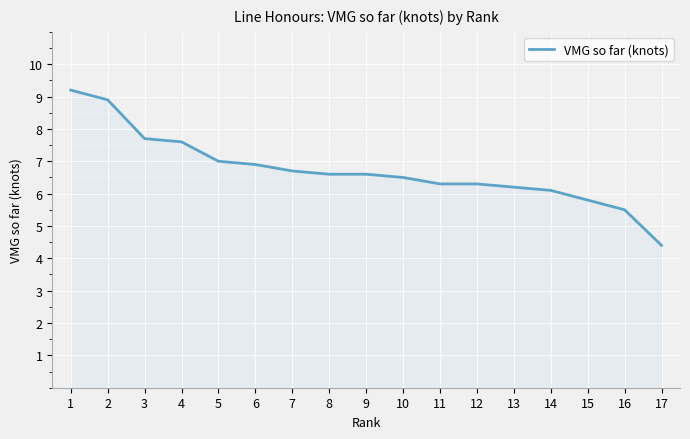

The chart shows a value of 9.4 at 7. True or false?

False